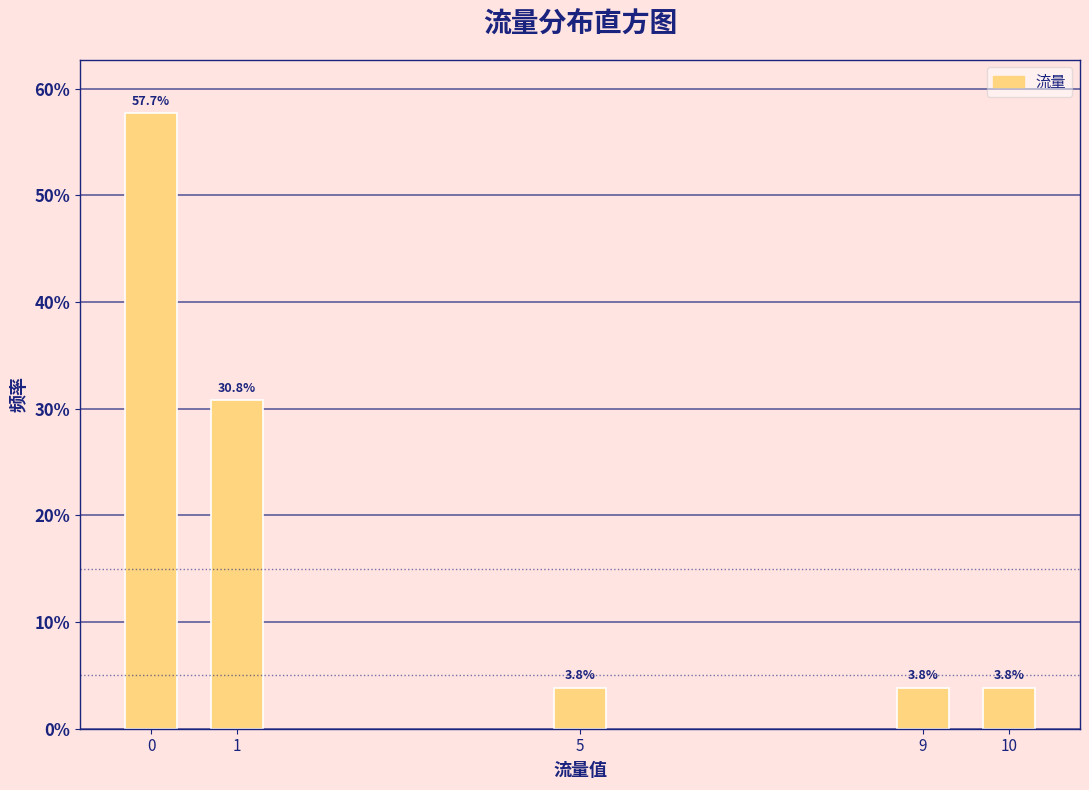

Reading left to right, extract all data points from this chart.

57.7	30.8	3.8	3.8	3.8